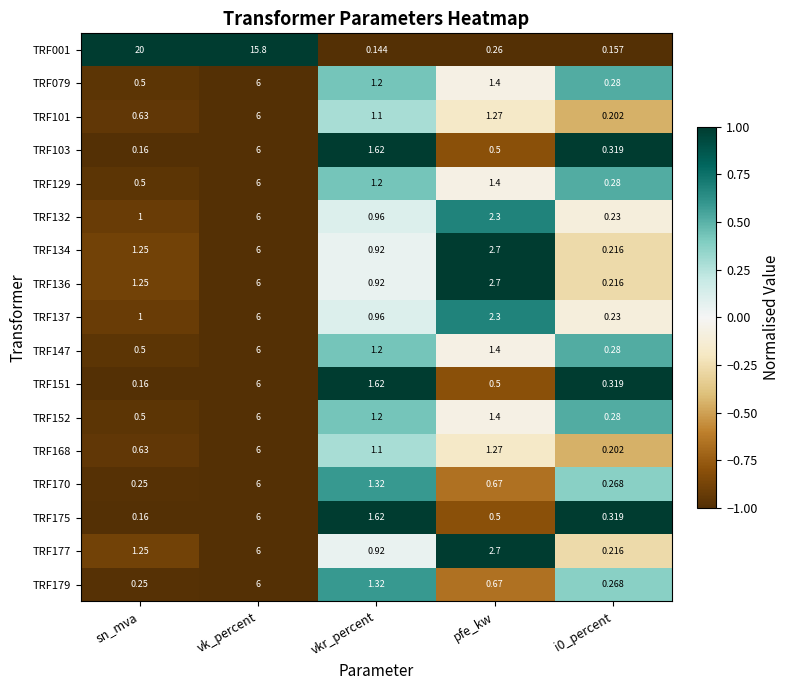

Is the value of TRF136 at sn_mva greater than the value of TRF079 at vkr_percent?

Yes